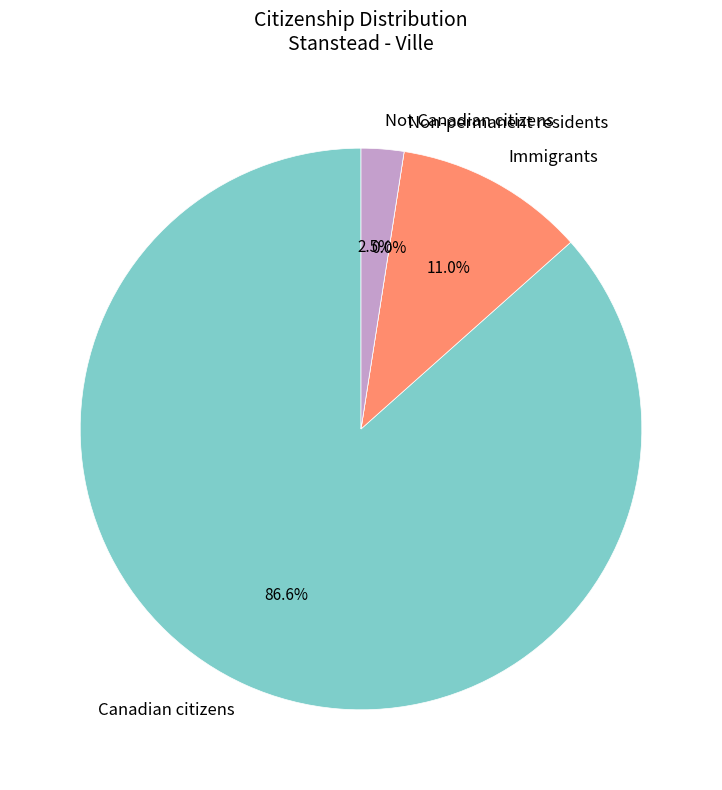

Between Canadian citizens and Non-permanent residents, which is larger?

Canadian citizens